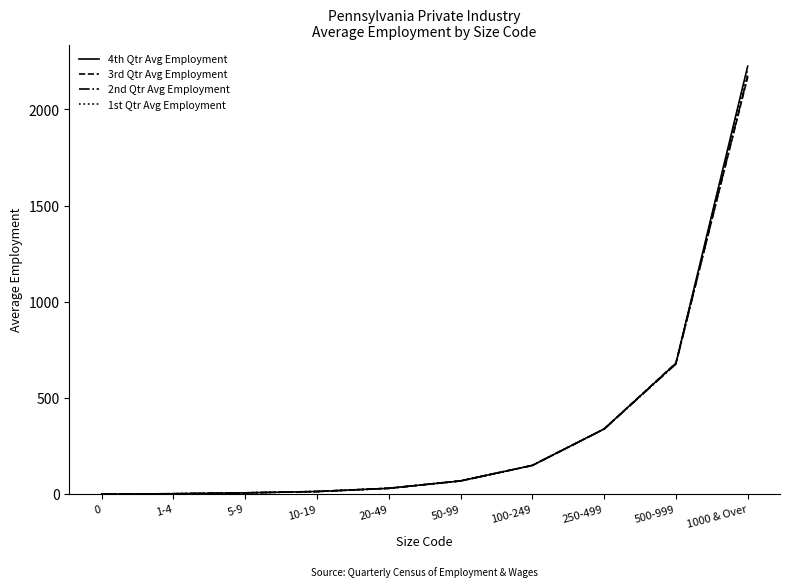

At which label does 4th Qtr Avg Employment first exceed 68?

50-99